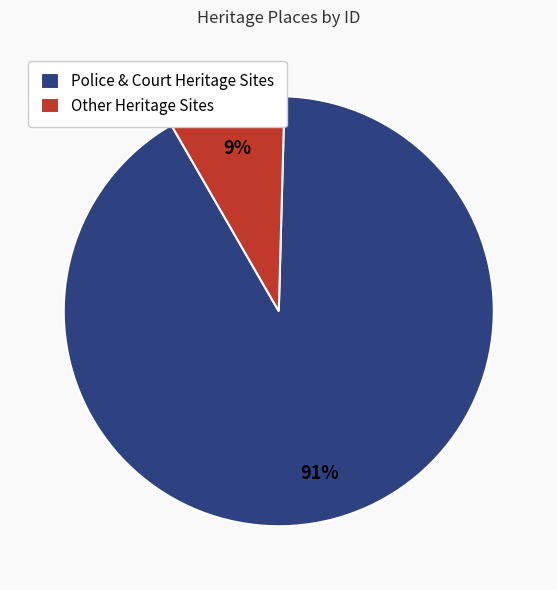

Between Other Heritage Sites and Police & Court Heritage Sites, which is larger?

Police & Court Heritage Sites